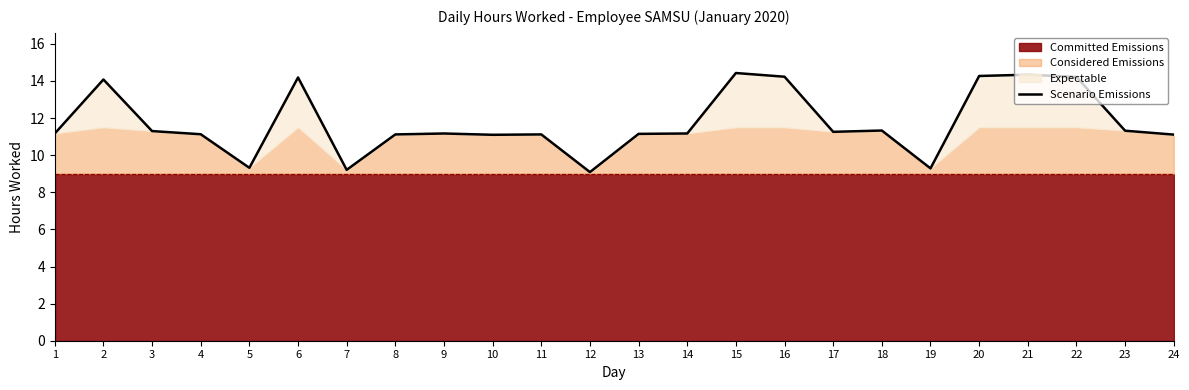

How many points are lower than both their immediate neighbors (excluding endpoints)?

6